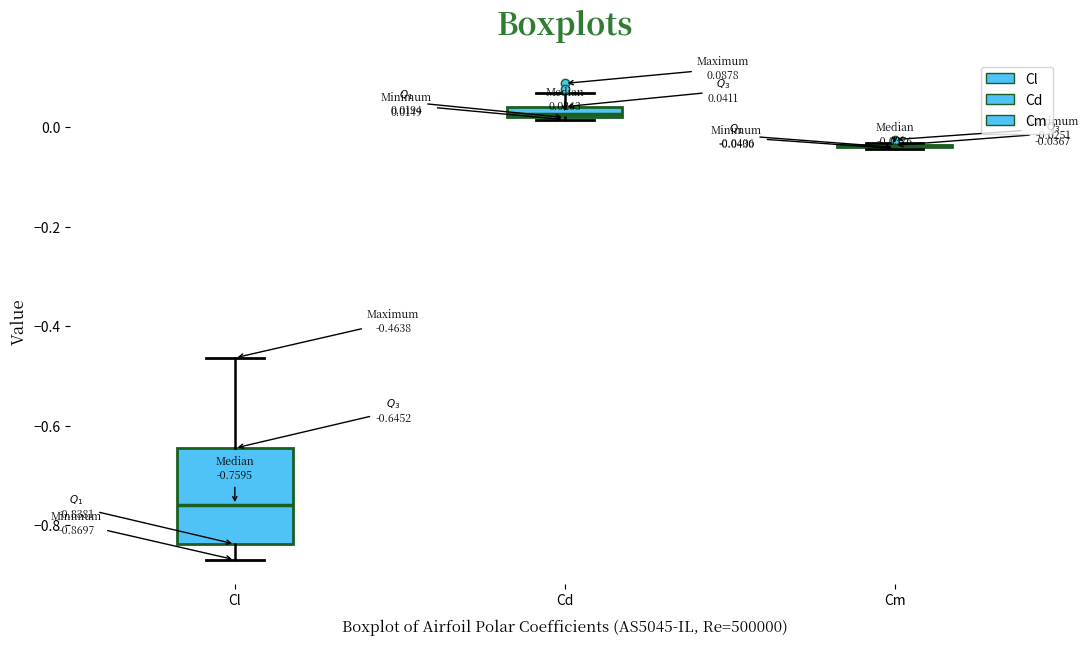

Comparing the boxes themselves (not the whiskers), which one is the tallest?

Cl